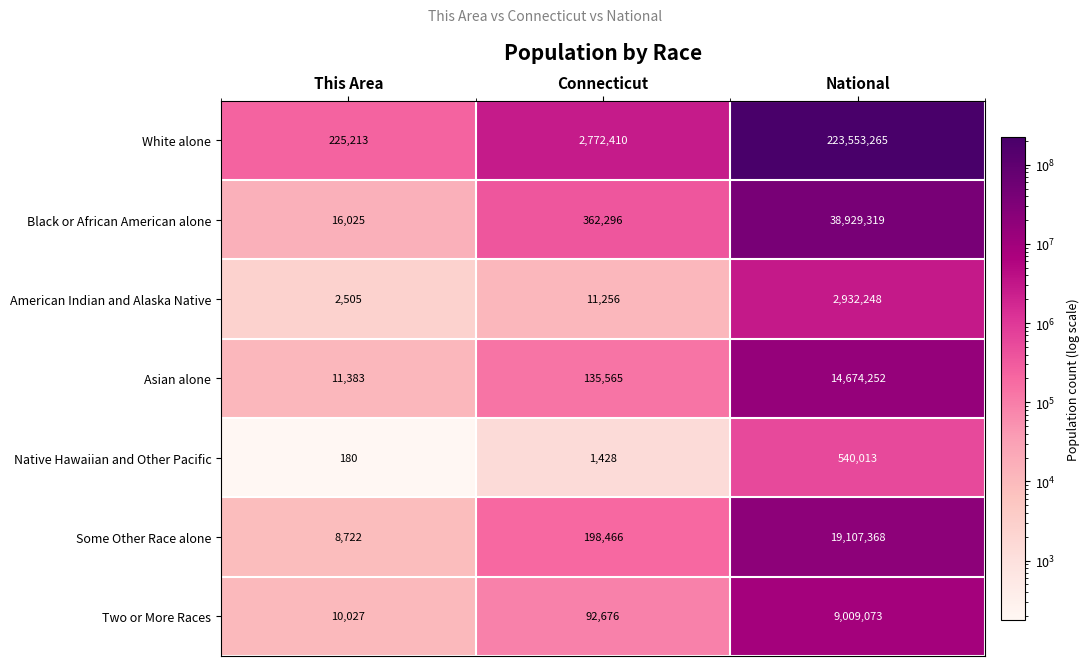

What is the difference between the maximum and minimum values in the Two or More Races series?

8999046